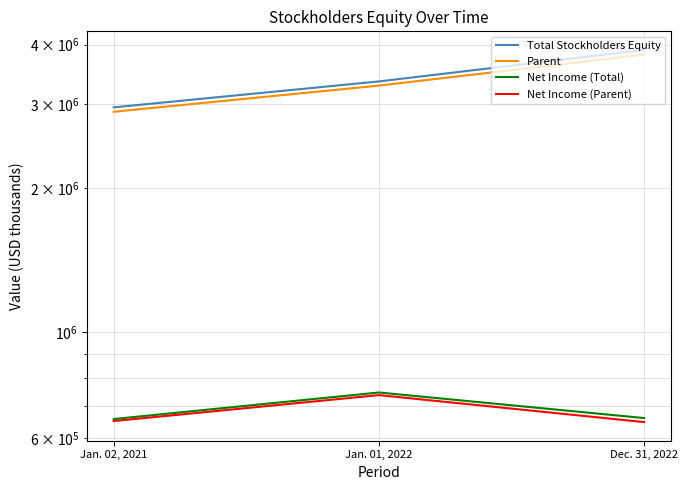

The Total Stockholders Equity series shows 2954209 at Jan. 02, 2021. True or false?

True